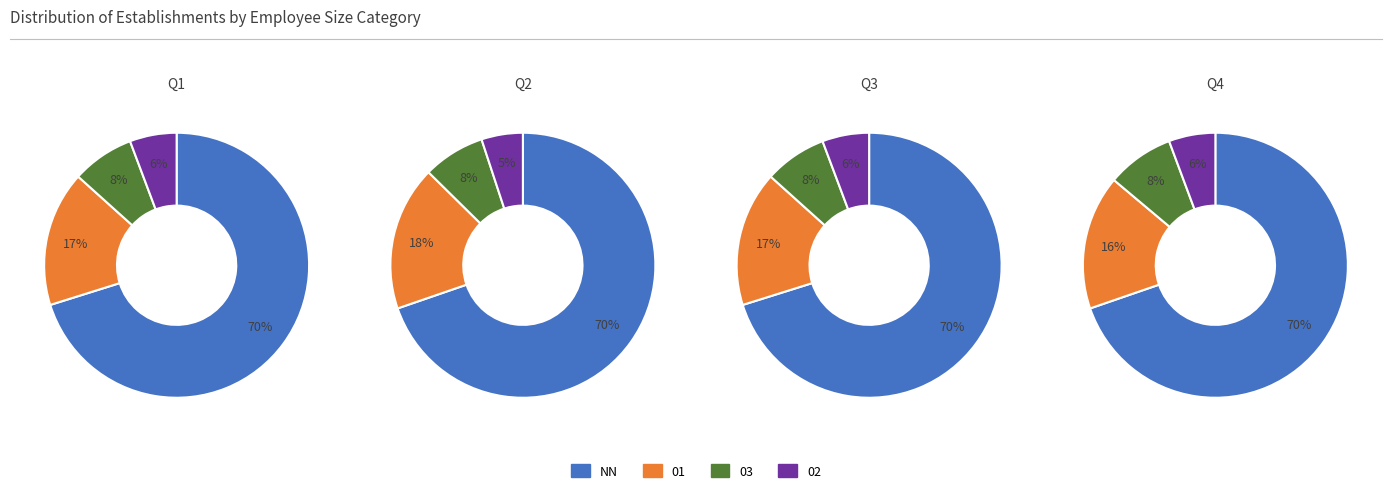

What is the ratio of the value at 03 to the value at NN?

0.1